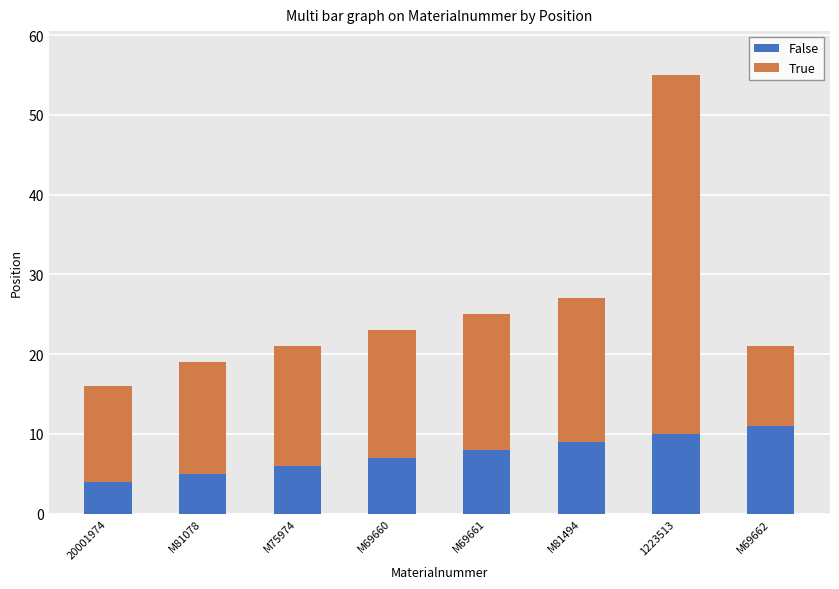

Reading right to left, what are the values for False?

M69662=11	1223513=10	M81494=9	M69661=8	M69660=7	M75974=6	M81078=5	20001974=4